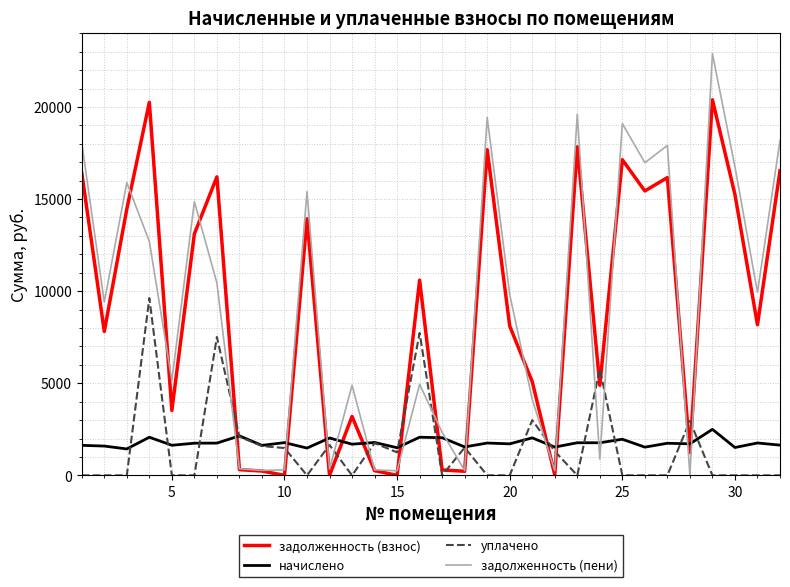

Which series has the widest spread of values?

задолженность (пени)